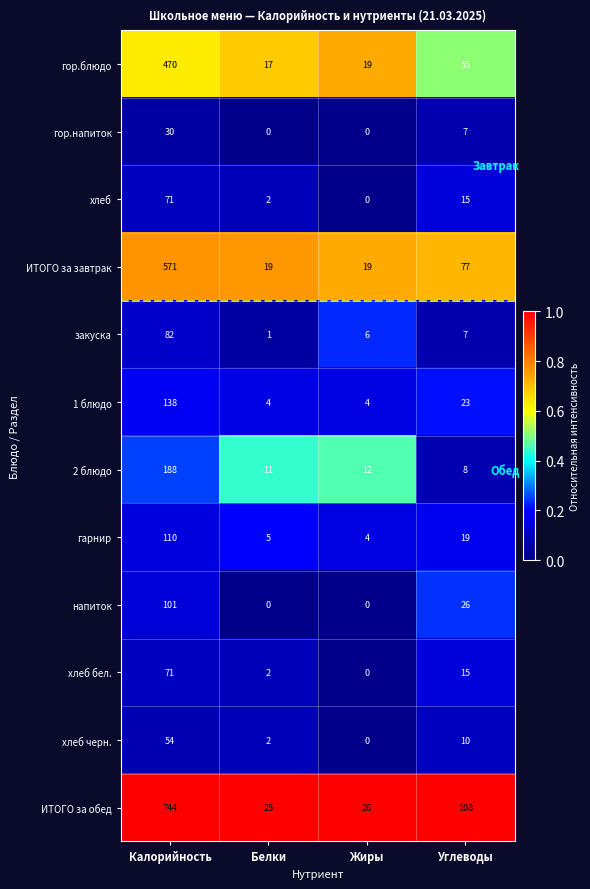

At which label does гор.напиток reach its peak?

Калорийность